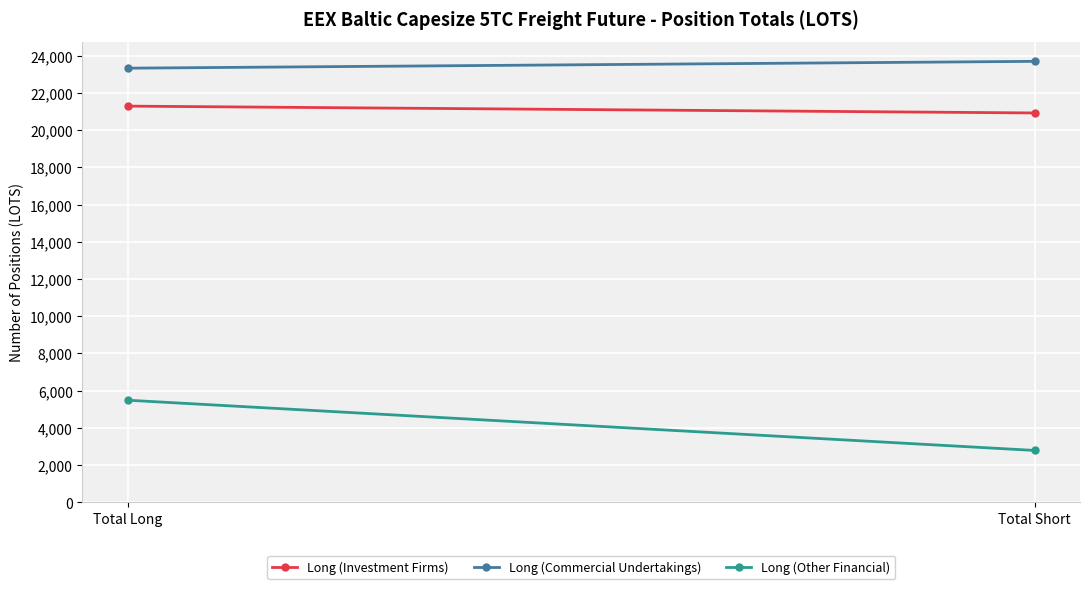

What is the value of the Long (Commercial Undertakings) point at the 2nd from the left?

23699.8